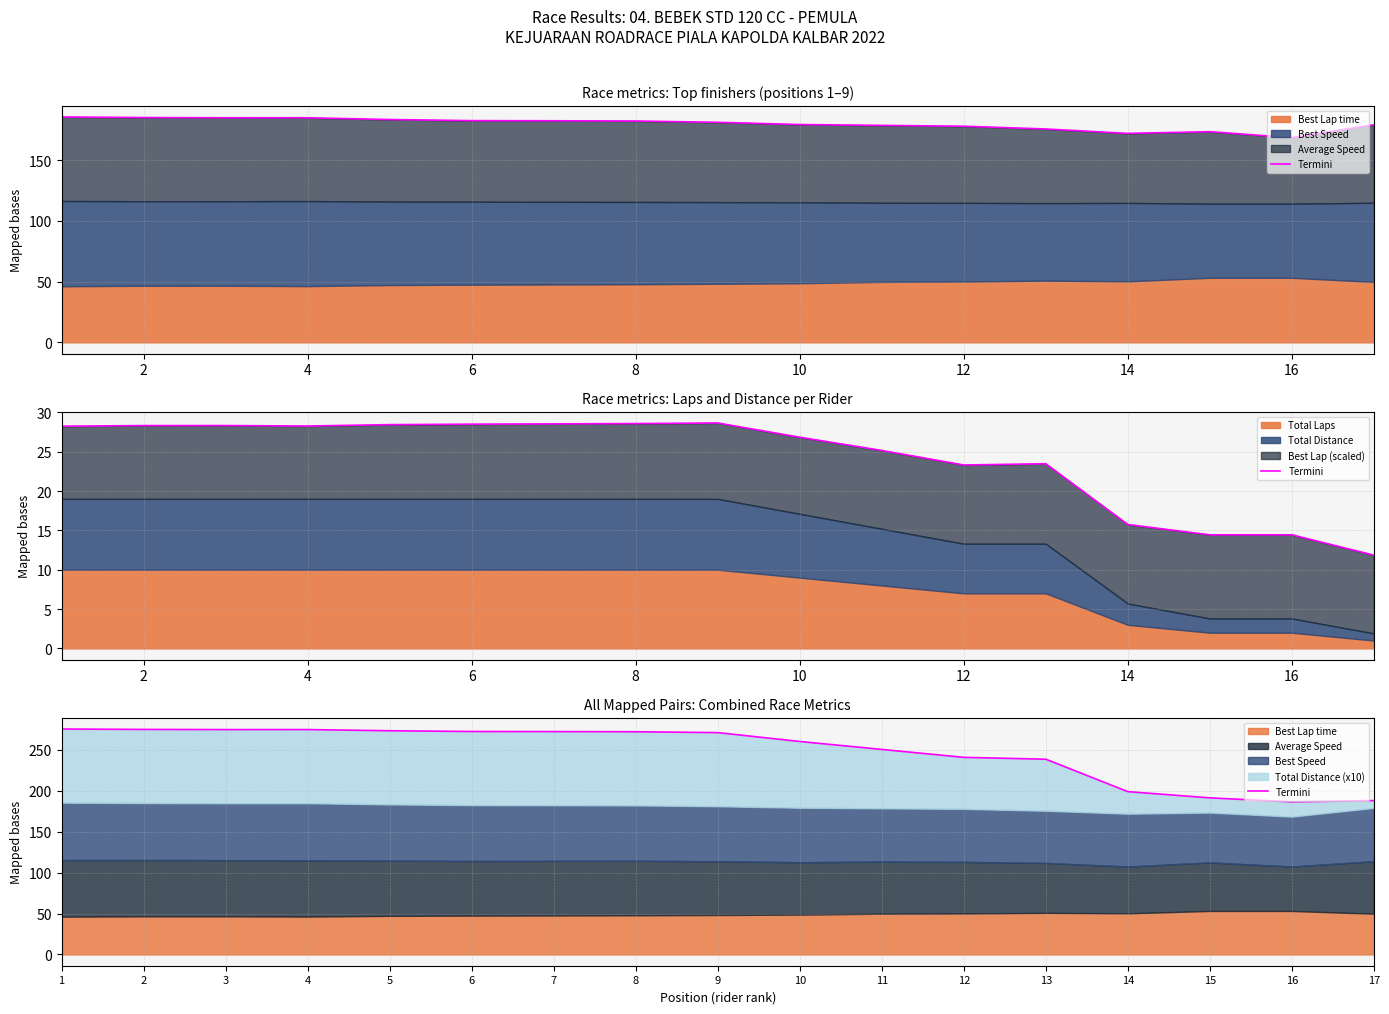

The value at 15 is 269.1. True or false?

False